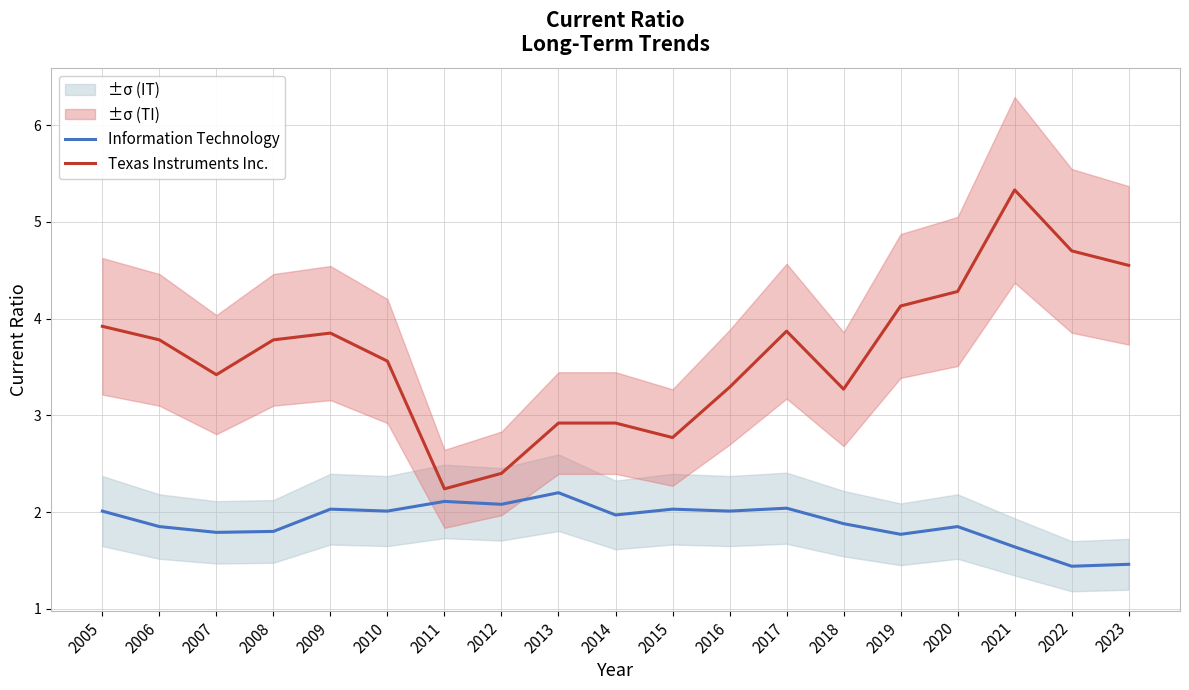

At which category is the sum across all series the highest?

2021